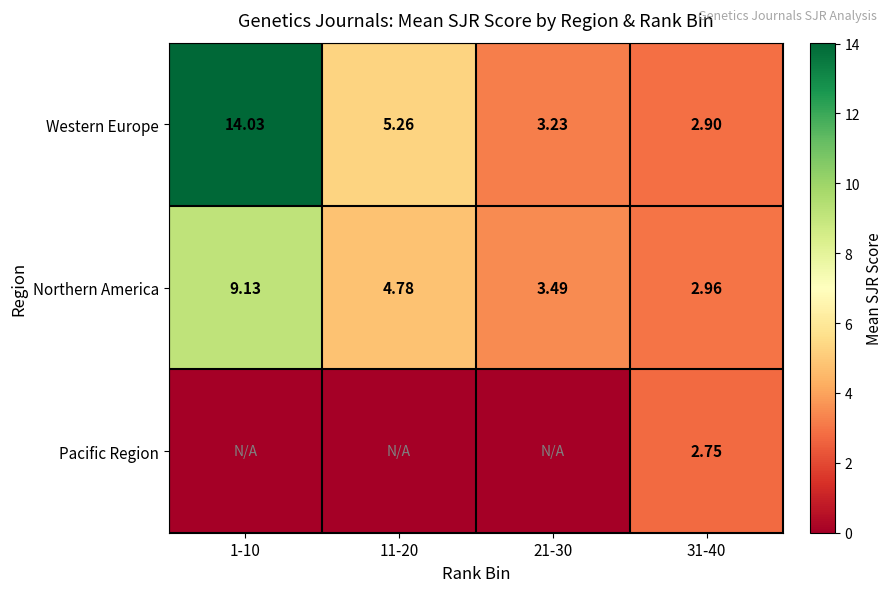

Is the value of Pacific Region at 31-40 greater than the value of Western Europe at 31-40?

No